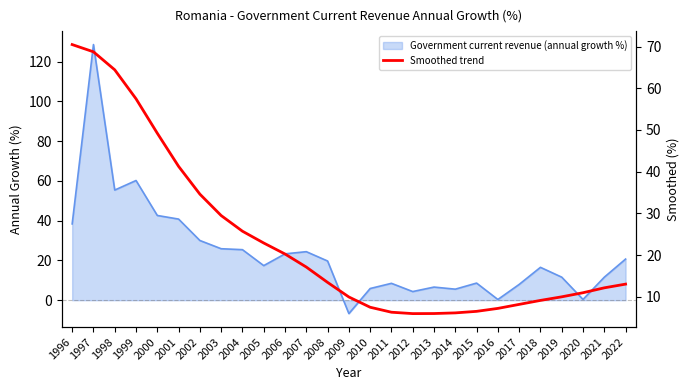

Where is the first local minimum?

2012